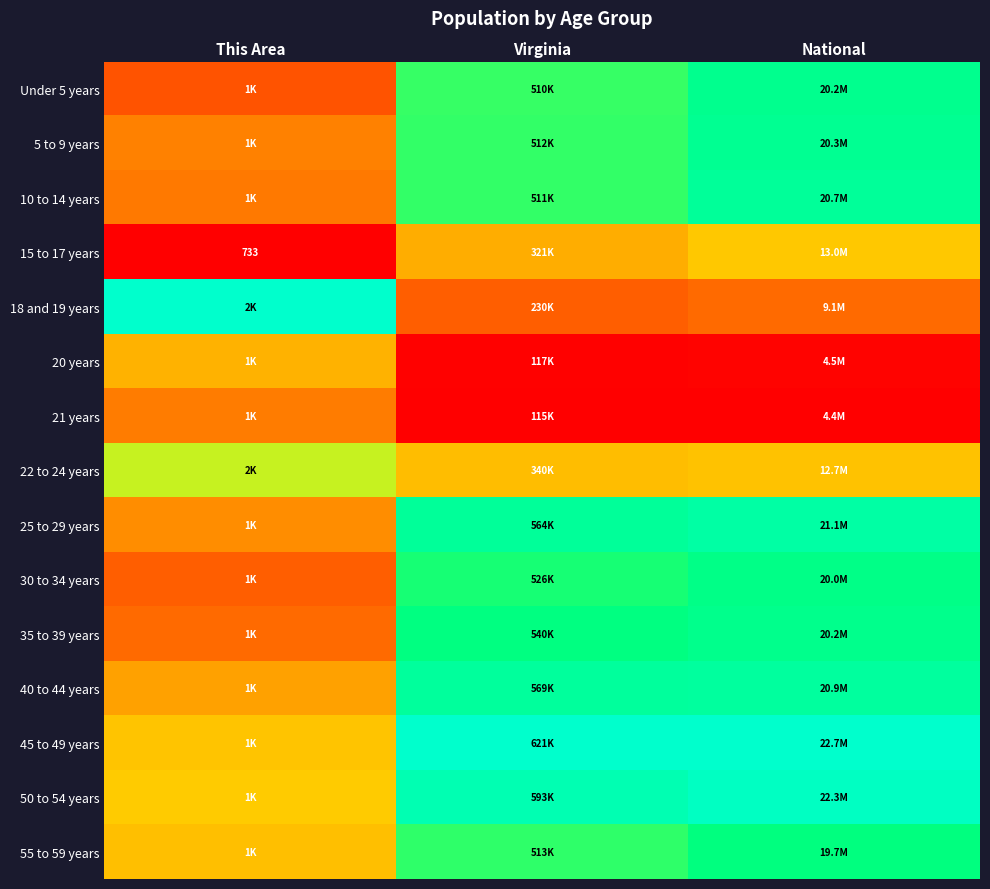

Which category has the lowest value in the 30 to 34 years series?

This Area